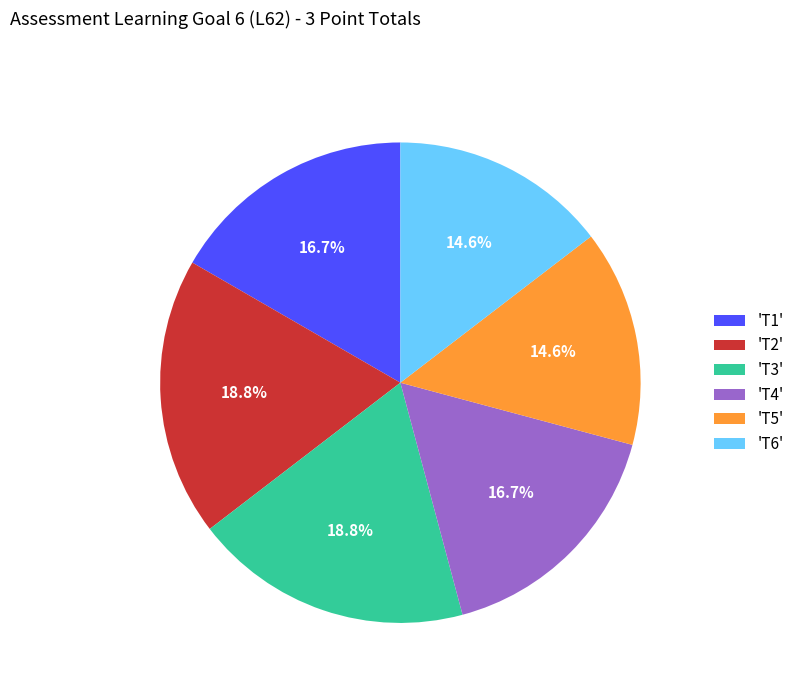

What is the ratio of the value at 'T1' to the value at 'T6'?

1.1